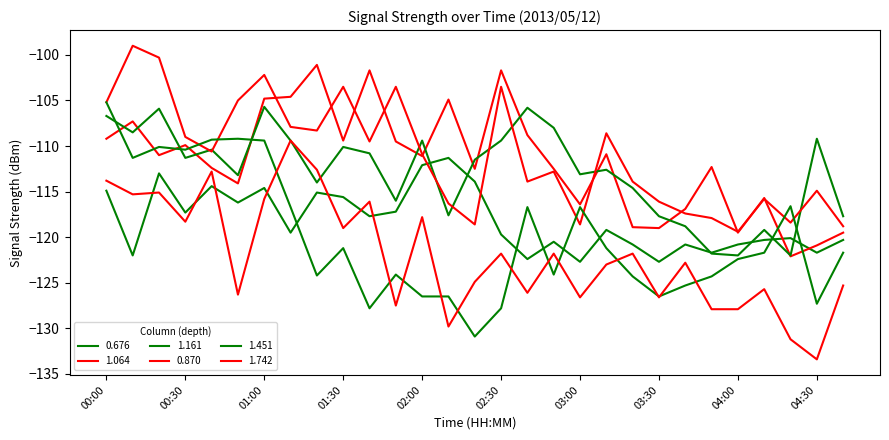

Does the chart display data point markers on the line(s)?

No